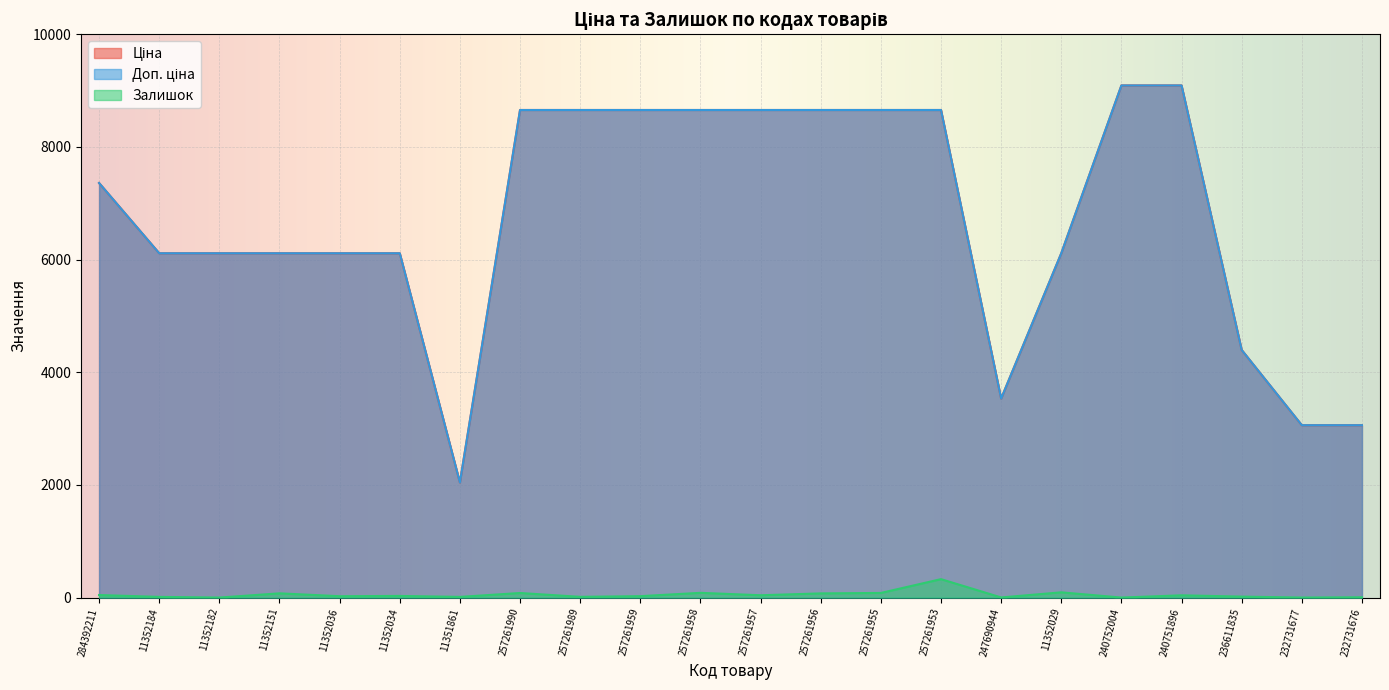

True or false: Ціна and Доп. ціна intersect in this chart.

False